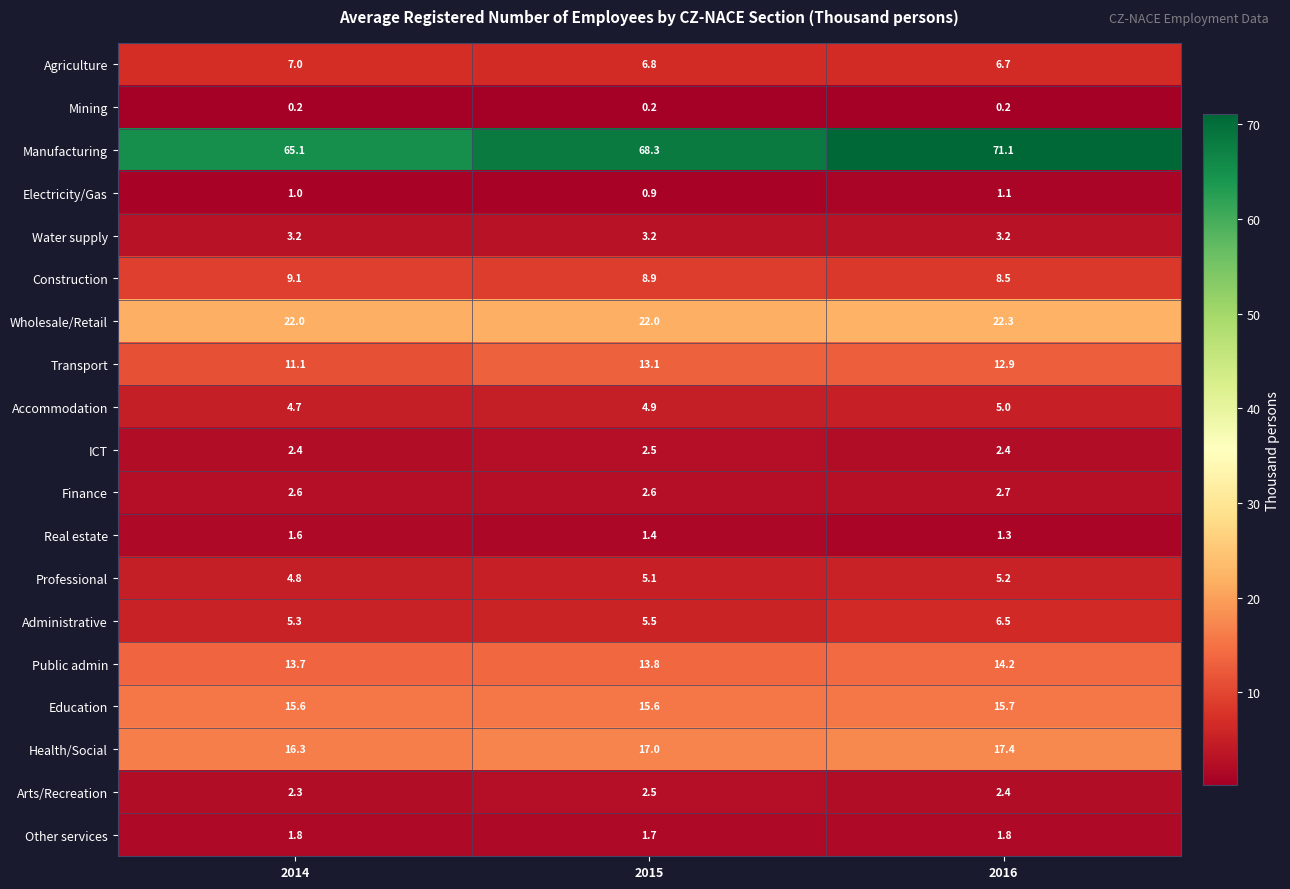

What is the spread (max minus min) of values at 2014?

64.9